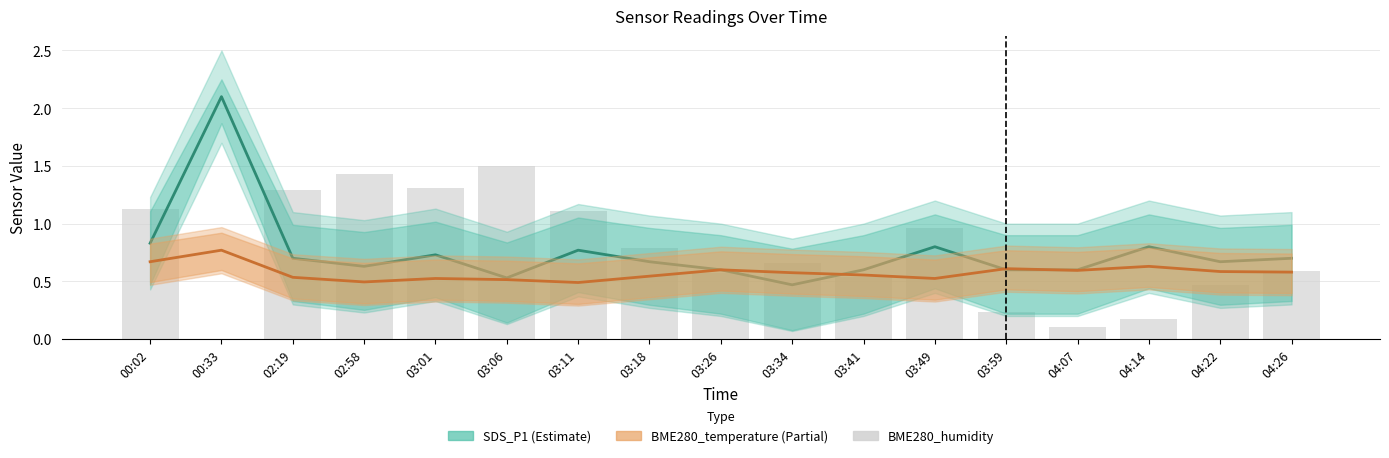

What is the spread (max minus min) of values at 02:58?

0.9